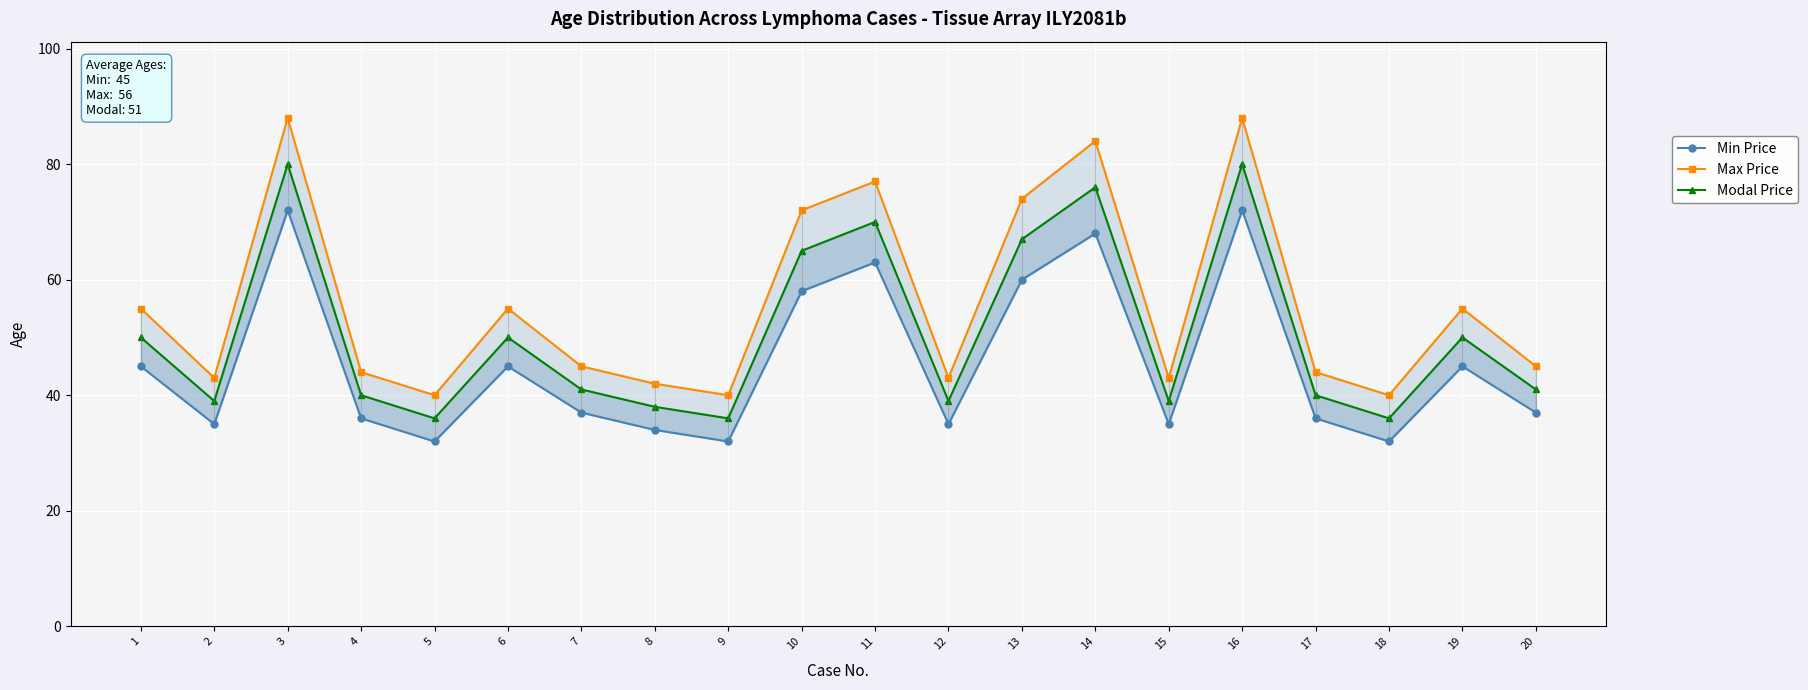

Rank the series by their average value, from lowest to highest.

Min Price, Modal Price, Max Price